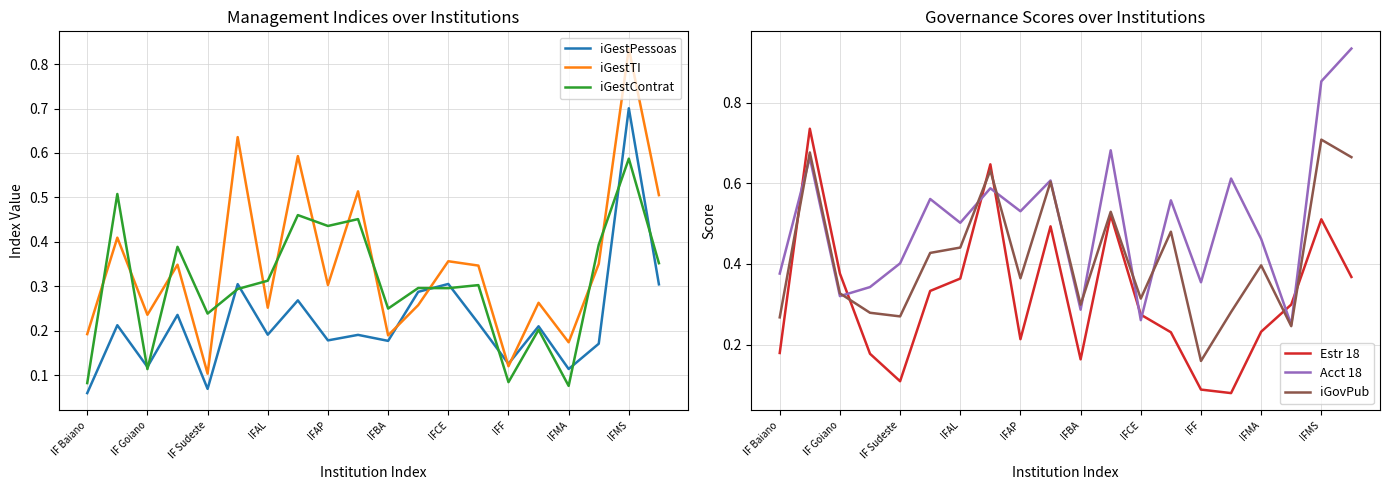

Reading right to left, what are all the values shown in this chart?

iGestPessoas: 0.3	0.7	0.2	0.1	0.2	0.1	0.2	0.3	0.3	0.2	0.2	0.2	0.3	0.2	0.3	0.1	0.2	0.1	0.2	0.1
iGestTI: 0.5	0.8	0.4	0.2	0.3	0.1	0.3	0.4	0.3	0.2	0.5	0.3	0.6	0.3	0.6	0.1	0.3	0.2	0.4	0.2
iGestContrat: 0.4	0.6	0.4	0.1	0.2	0.1	0.3	0.3	0.3	0.2	0.5	0.4	0.5	0.3	0.3	0.2	0.4	0.1	0.5	0.1
Estr 18: 0.4	0.5	0.3	0.2	0.1	0.1	0.2	0.3	0.5	0.2	0.5	0.2	0.6	0.4	0.3	0.1	0.2	0.4	0.7	0.2
Acct 18: 0.9	0.9	0.2	0.5	0.6	0.4	0.6	0.3	0.7	0.3	0.6	0.5	0.6	0.5	0.6	0.4	0.3	0.3	0.7	0.4
iGovPub: 0.7	0.7	0.2	0.4	0.3	0.2	0.5	0.3	0.5	0.3	0.6	0.4	0.6	0.4	0.4	0.3	0.3	0.3	0.7	0.3